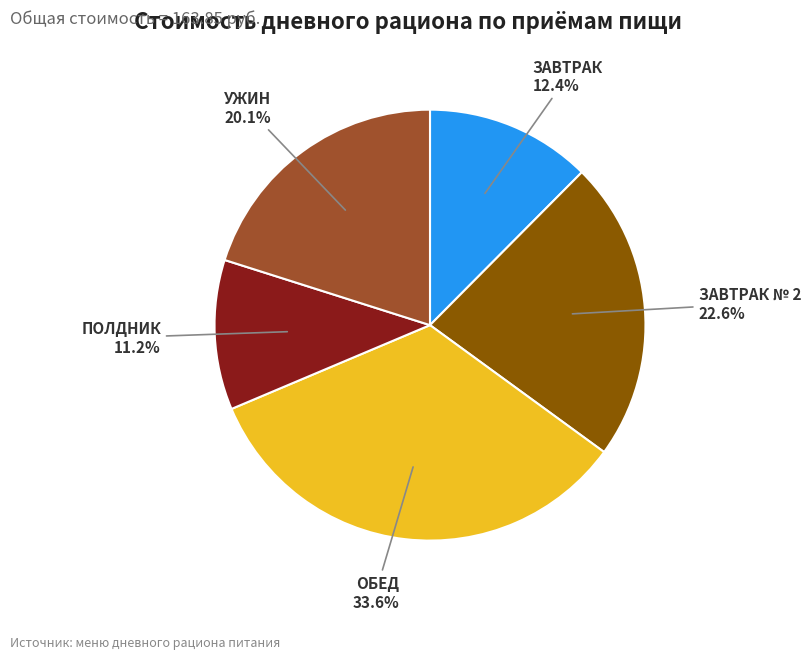

Is there any slice that represents more than half of the pie?

No